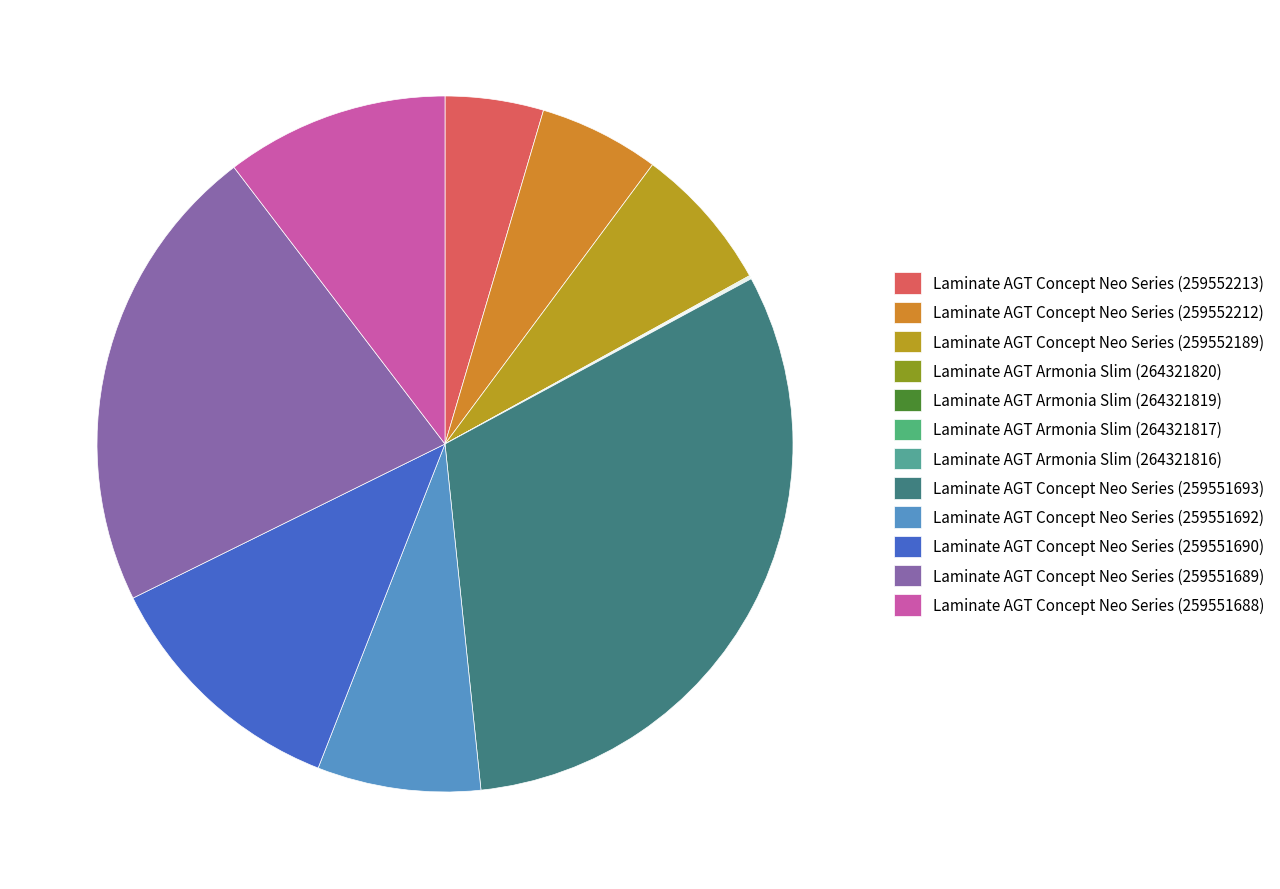

Is it true that Laminate AGT Concept Neo Series (259551689) is 22% of the pie?

True